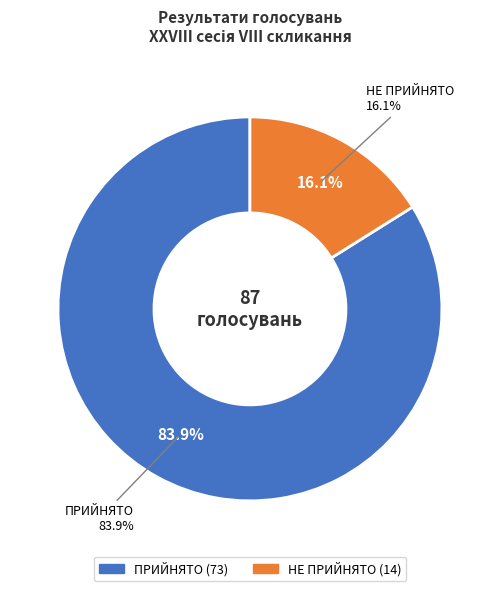

To the nearest percent, what percentage of the pie is НЕ ПРИЙНЯТО?

16%